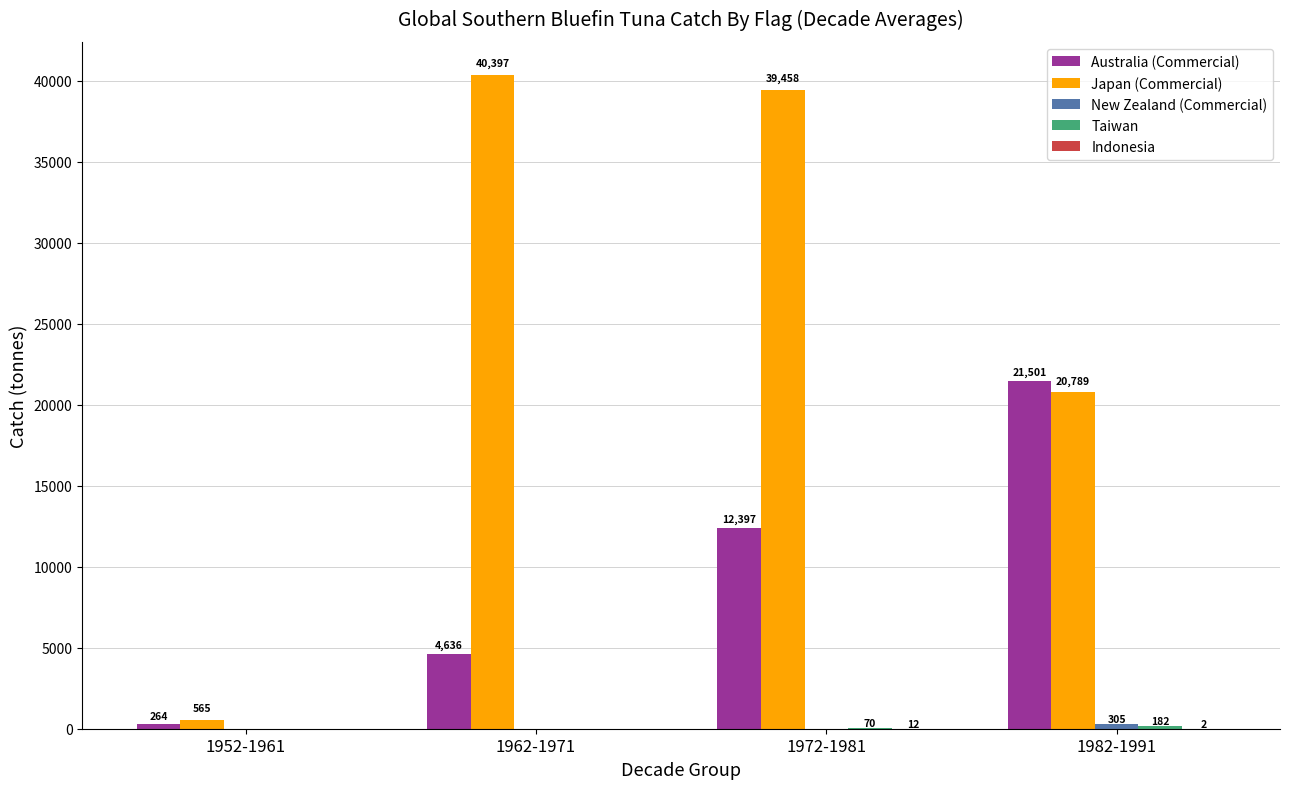

At which category does the chart reach its peak across all series?

1962-1971